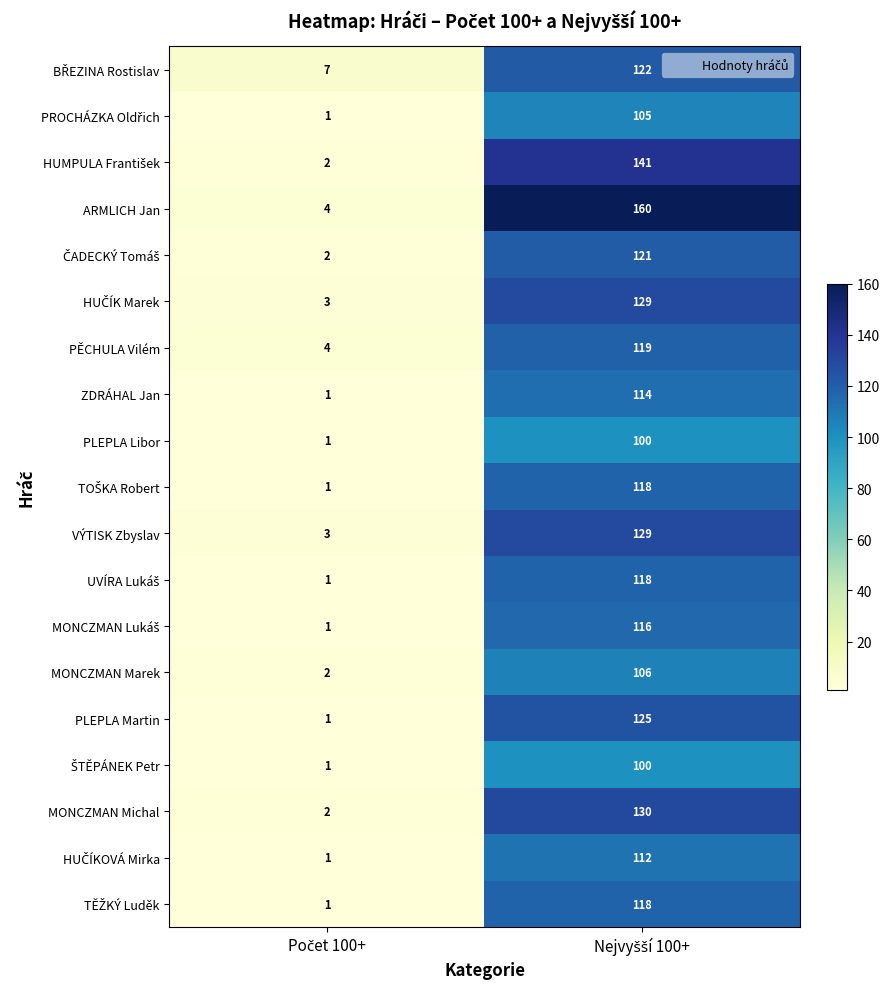

Which series has the widest spread of values?

ARMLICH Jan